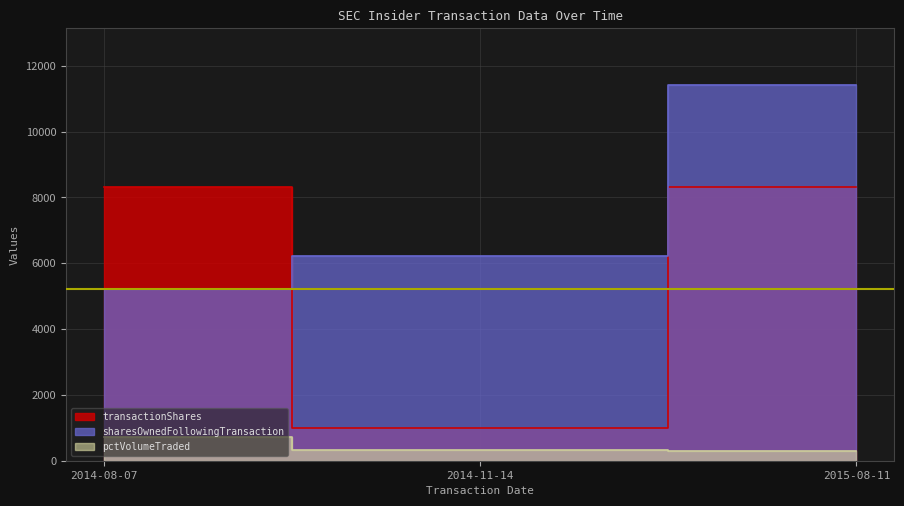

Where does the sharesOwnedFollowingTransaction series first go above 6229?

2015-08-11